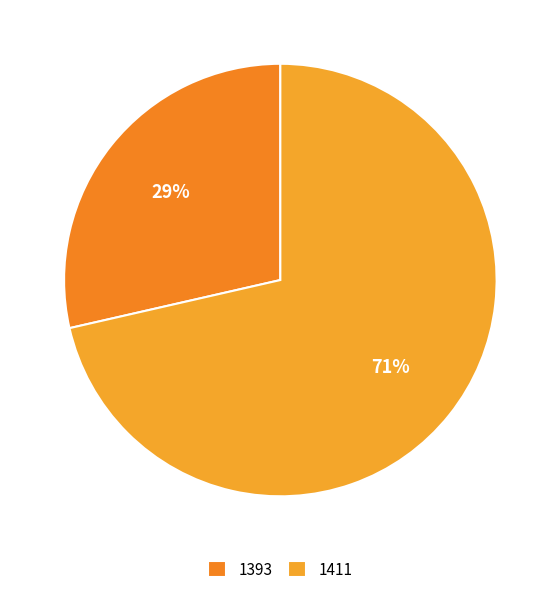

To the nearest percent, what percentage of the pie is 1393?

29%